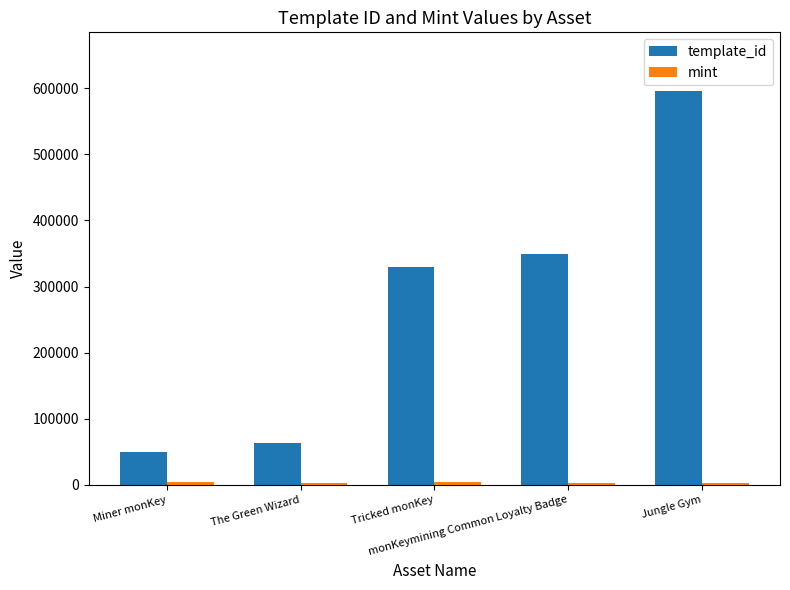

At which category is the sum across all series the highest?

Jungle Gym